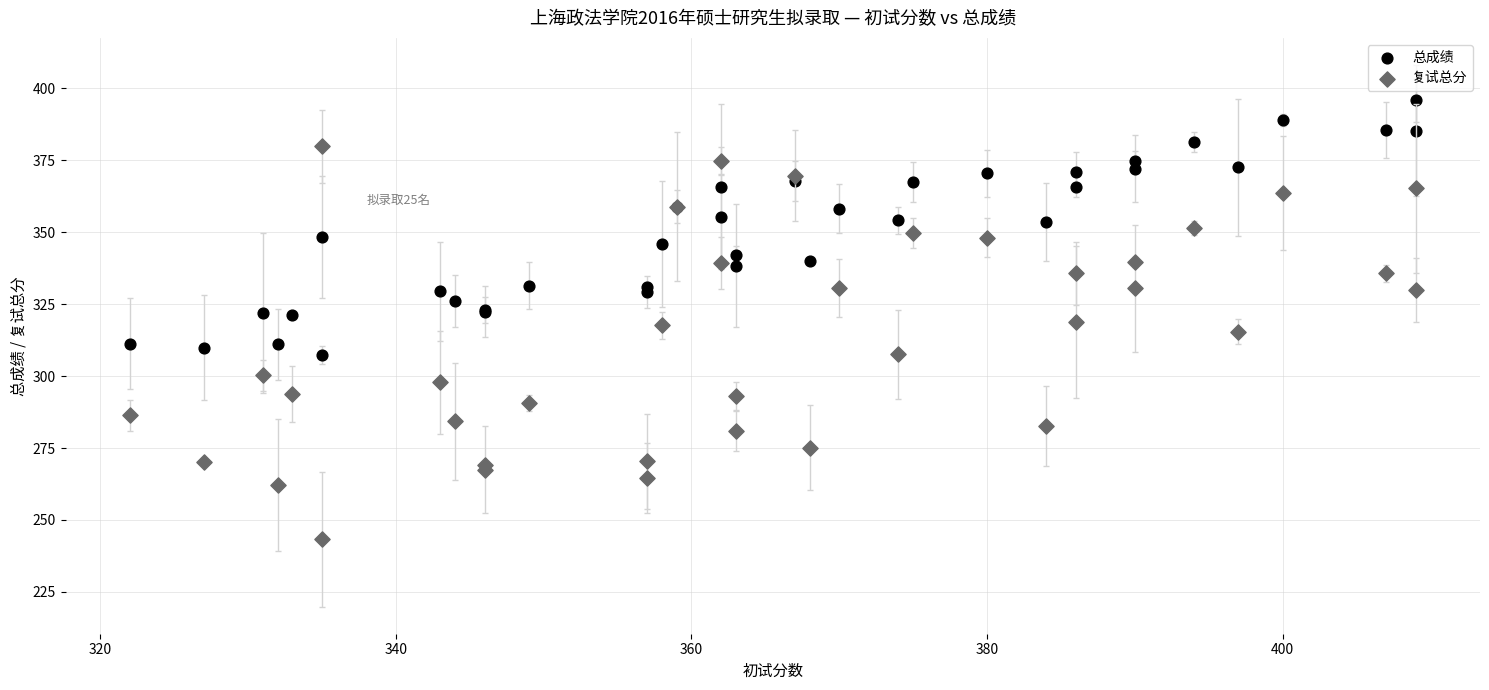

What are all the series names shown in the legend?

总成绩, 复试总分